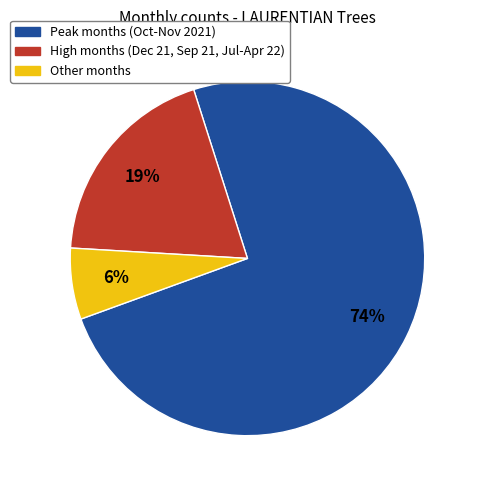

Which slice is the smallest?

Other months